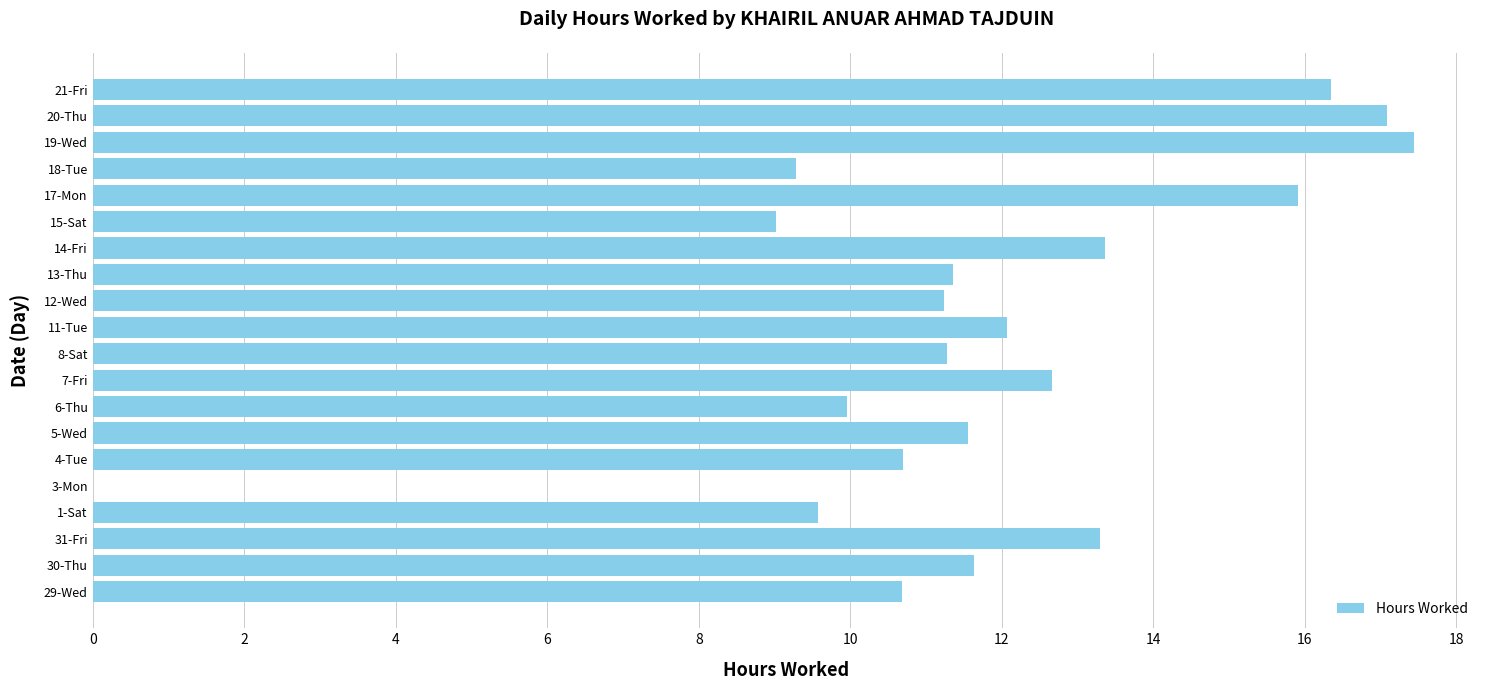

What value does the data have at 15-Sat?

9.0